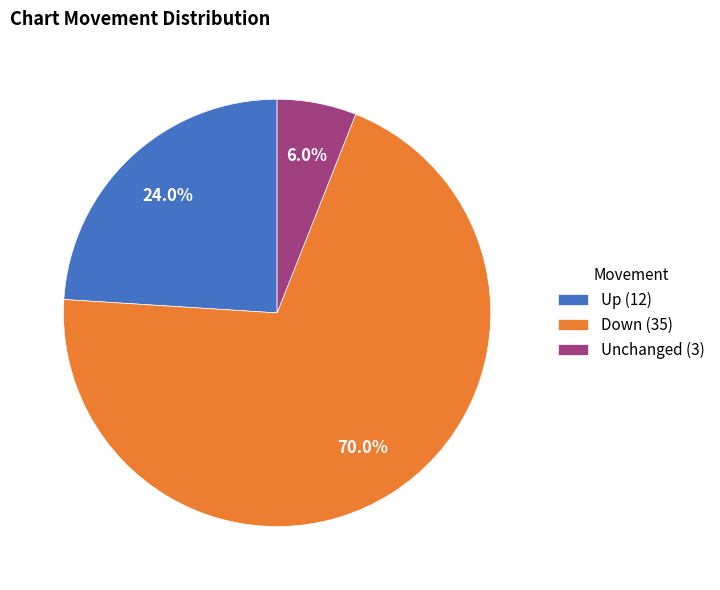

Between Unchanged (3) and Up (12), which is larger?

Up (12)